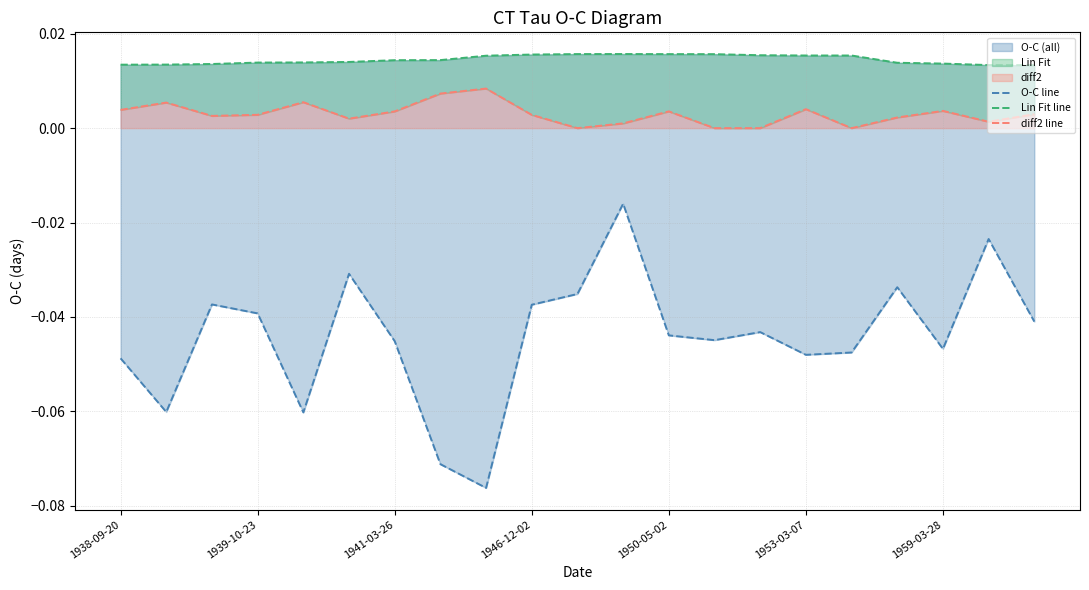

Is it true that diff2 line equals 0.0 at 1946-12-02?

True